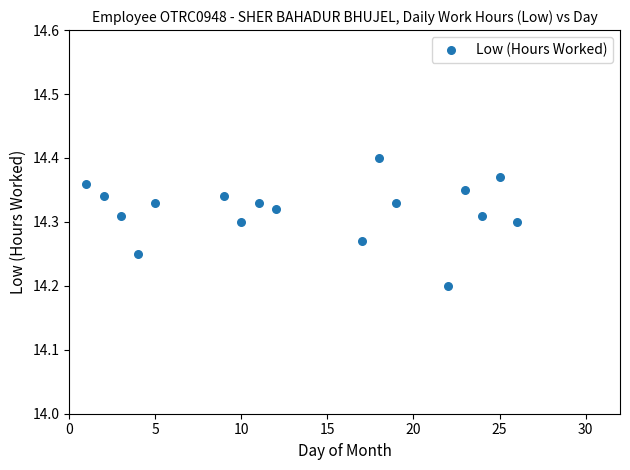

What is the range of X values (max minus min)?

25.0